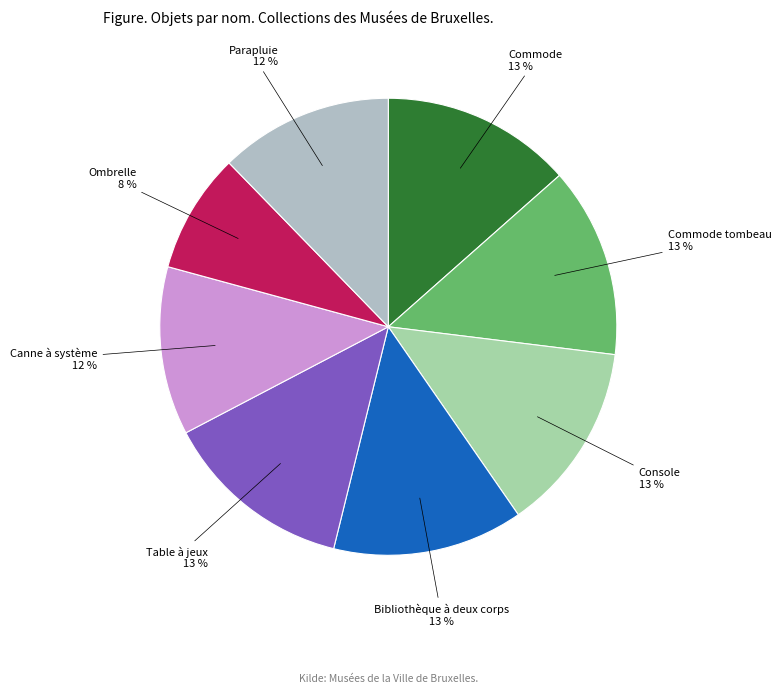

To the nearest percent, what is the difference between the largest and smallest slice percentages?

5%